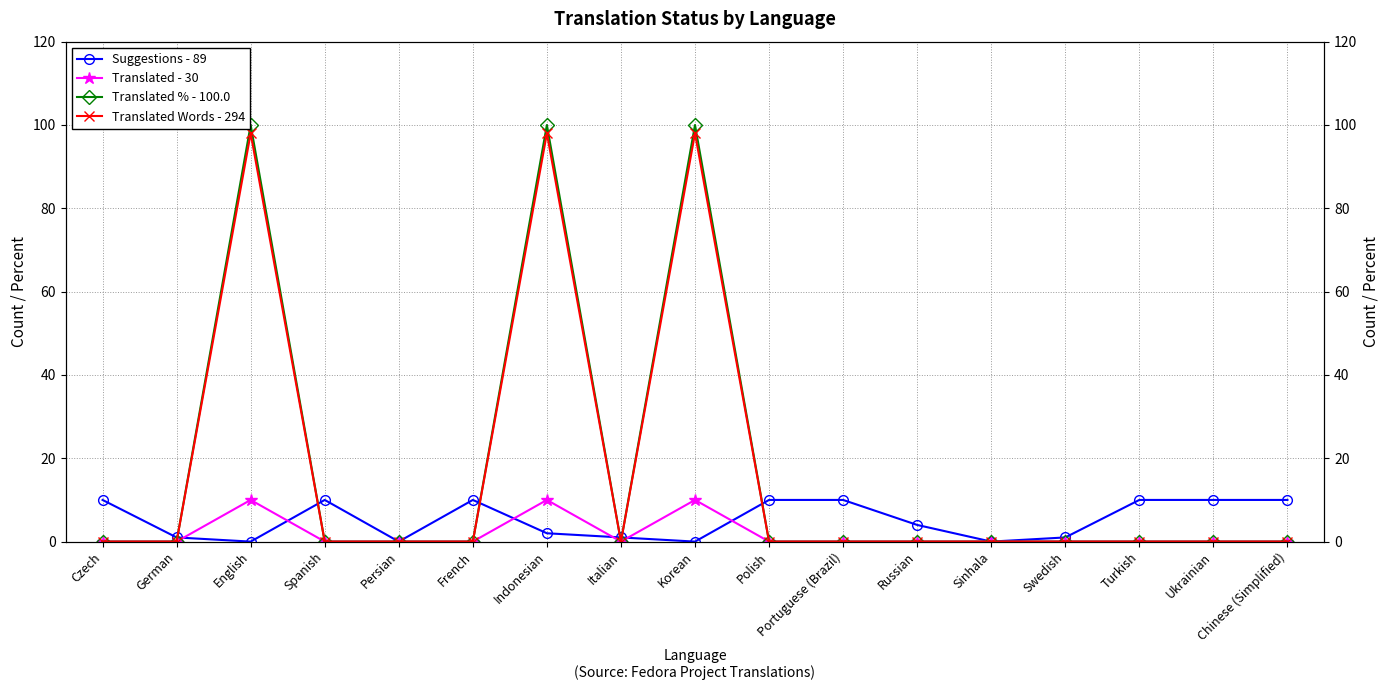

In Suggestions - 89, how many points are higher than both neighbors (excluding endpoints)?

2